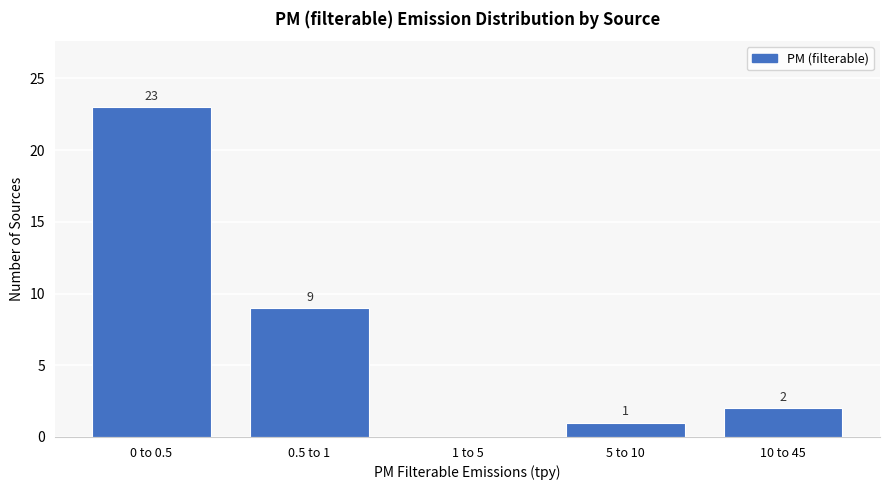

Reading left to right, what are all the values shown in this chart?

0 to 0.5=23	0.5 to 1=9	1 to 5=0	5 to 10=1	10 to 45=2